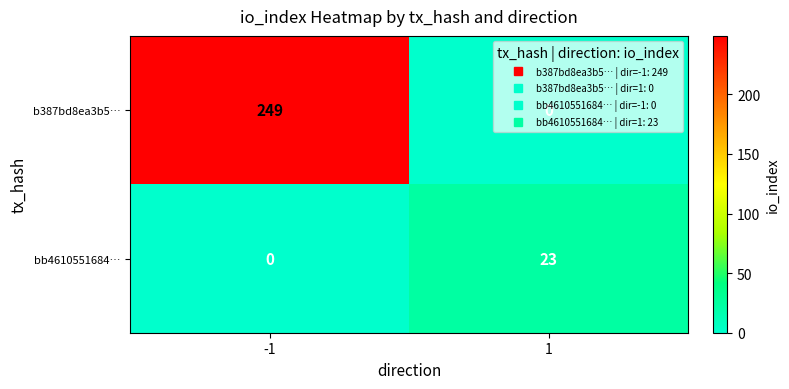

What is the total value across all series at -1?

249